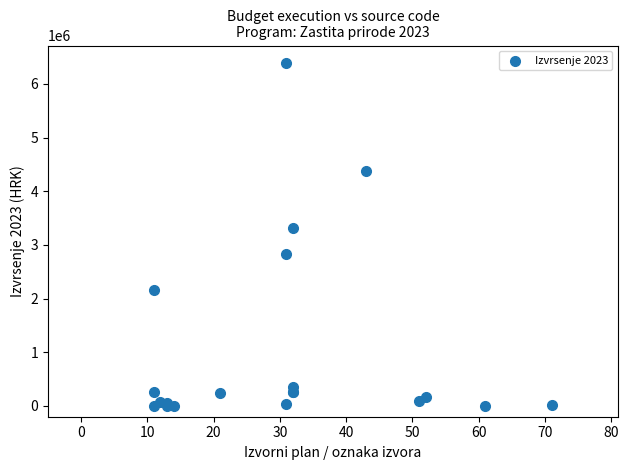

What Y value in the scatter plot is closest to 3197441?

3315443.3